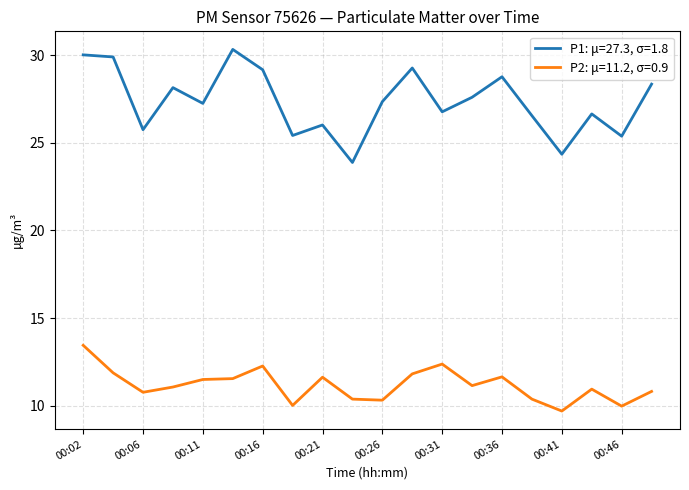

Which series has the largest total across all categories?

P1: μ=27.3, σ=1.8